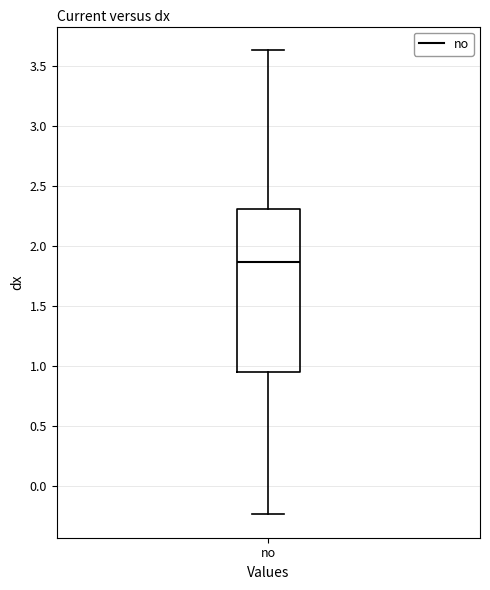

Where does the upper whisker of the box for no end on the y-axis? The values are not printed on the chart, so give them approximately, as read against the axis.

3.65